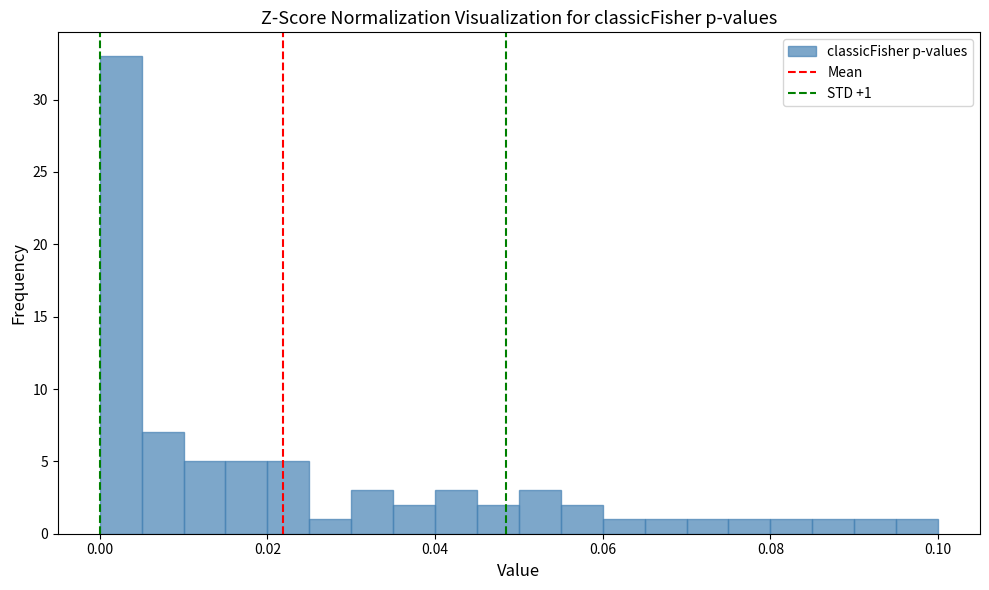

Read against the x-axis, roughly where is the centre of the tallest bar?

0.002